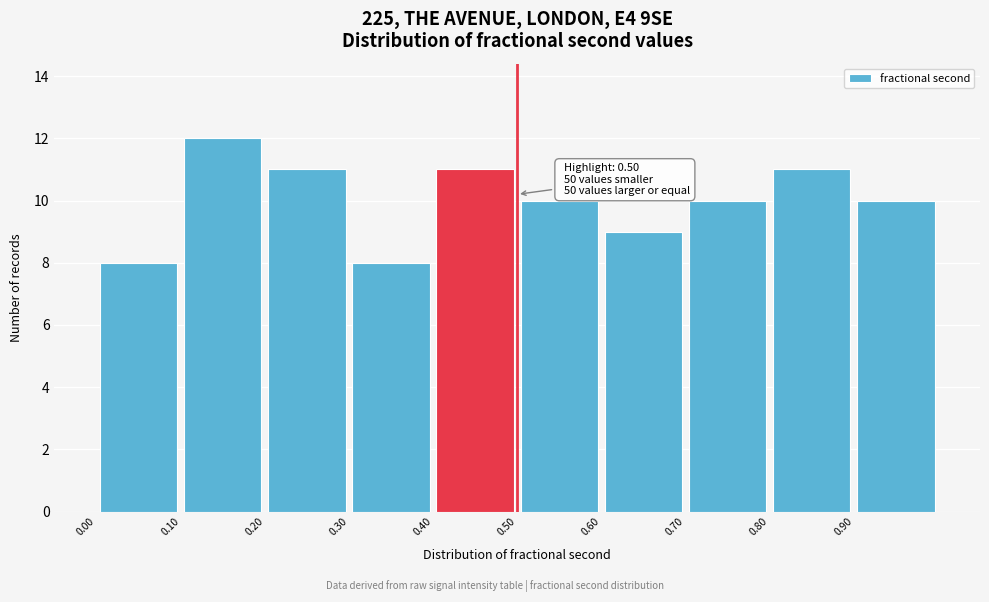

Over which range of the x-axis is the bar tallest?

0.1 to 0.2